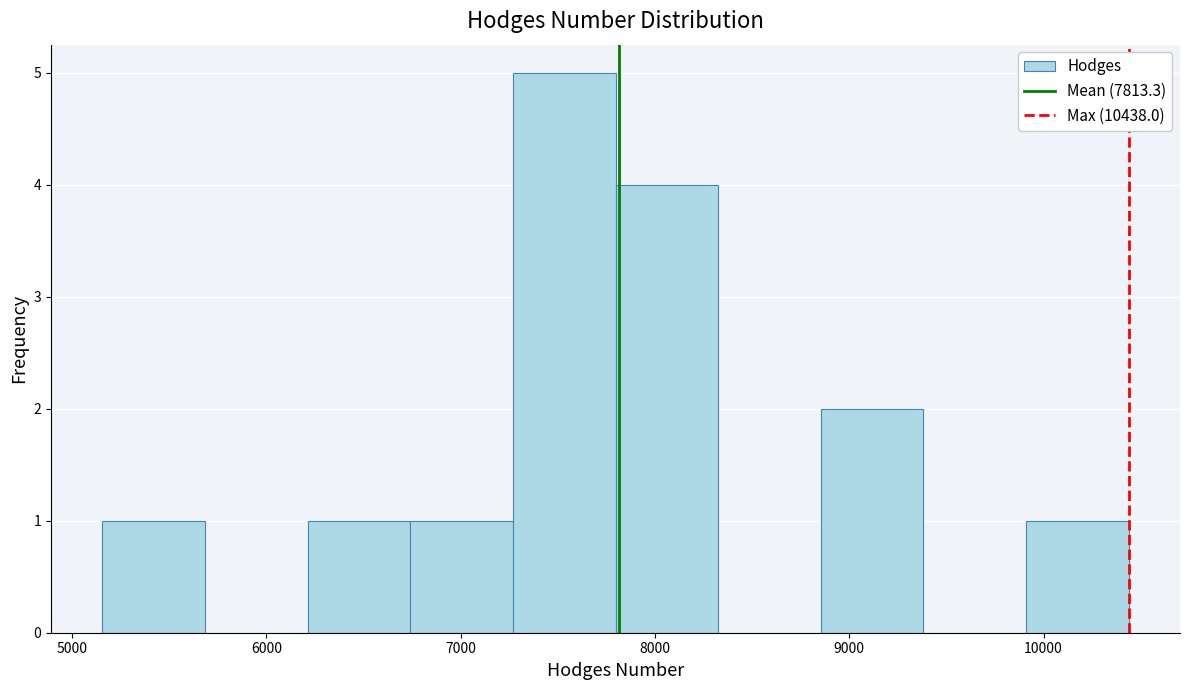

How tall is the bar that spans 6200 to 6700 on the x-axis? Neither the bar edges nor the heights are printed on the chart, so give them approximately, as read against the axes.

1